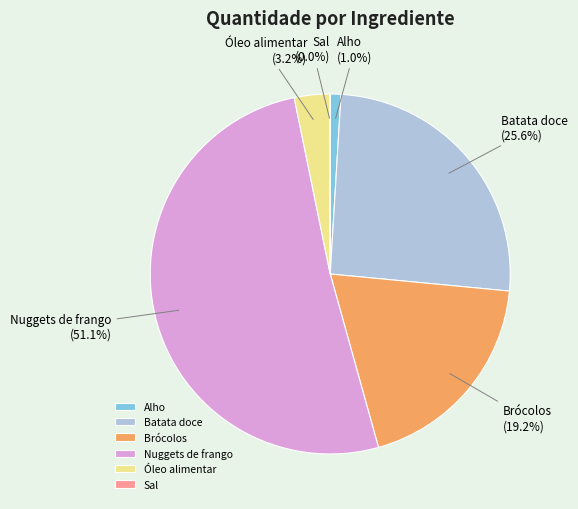

Between Alho and Brócolos, which is larger?

Brócolos